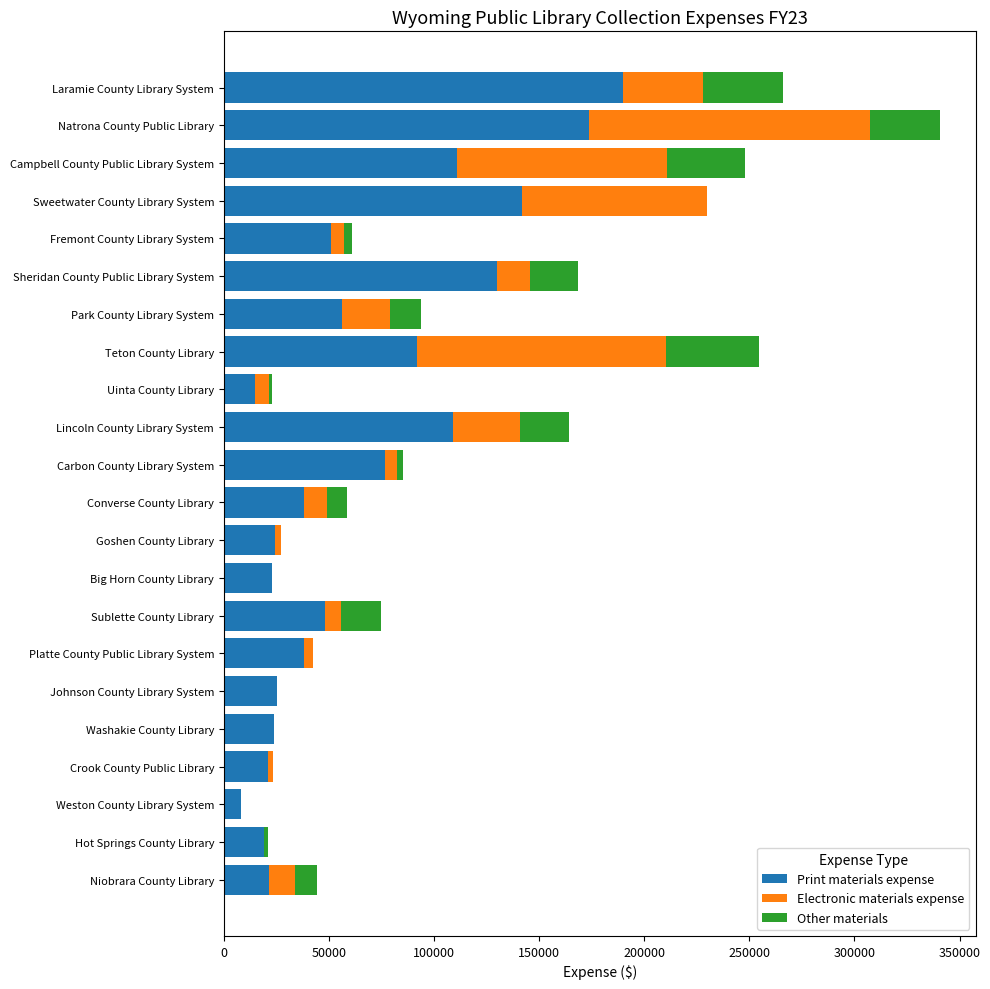

What is the sum of all Print materials expense values?

1435570